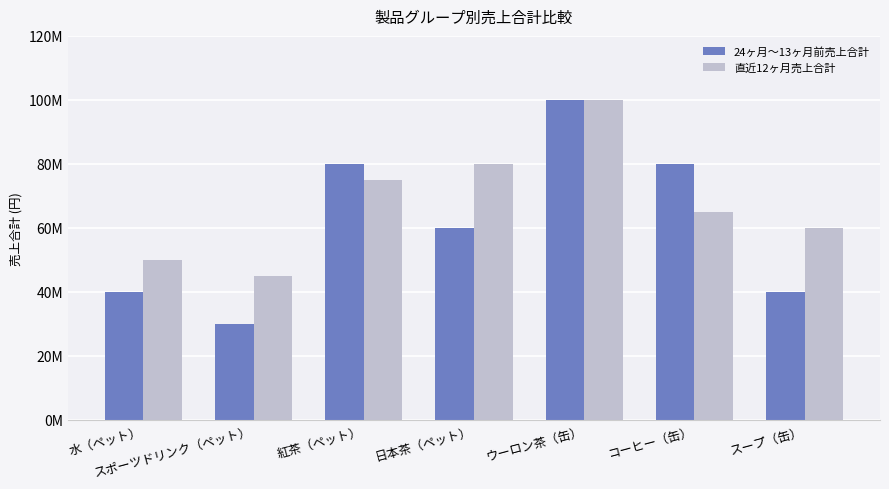

True or false: 24ヶ月～13ヶ月前売上合計 has a value of 60000000 at 日本茶（ペット）.

True